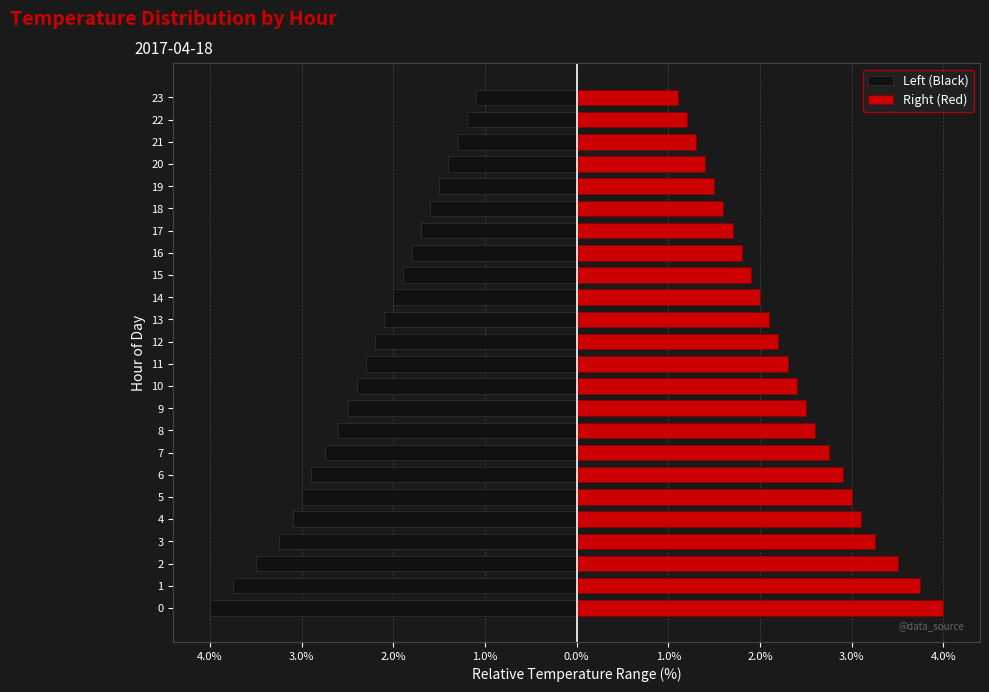

How many data points in Right (Red) are less than 2?

9